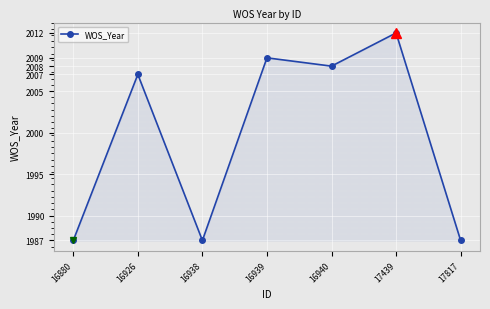

What is the value of the 5th point from the left?

2008